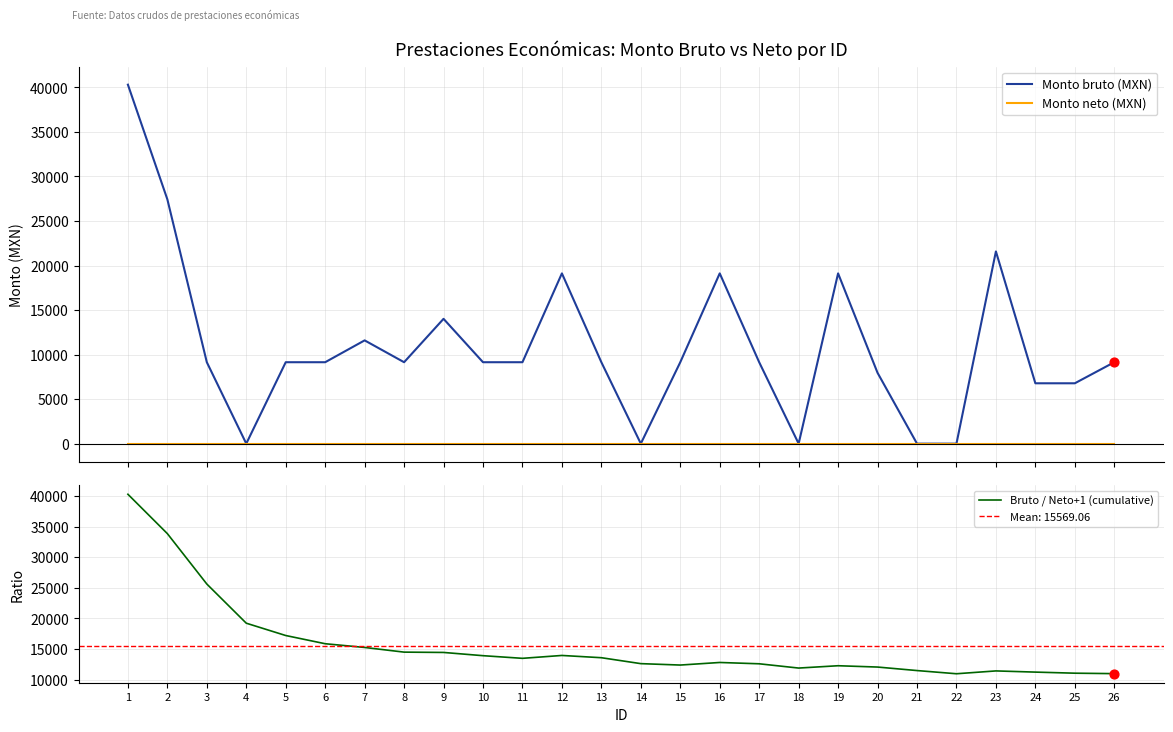

Which series reaches the minimum Y coordinate?

Monto bruto (MXN)